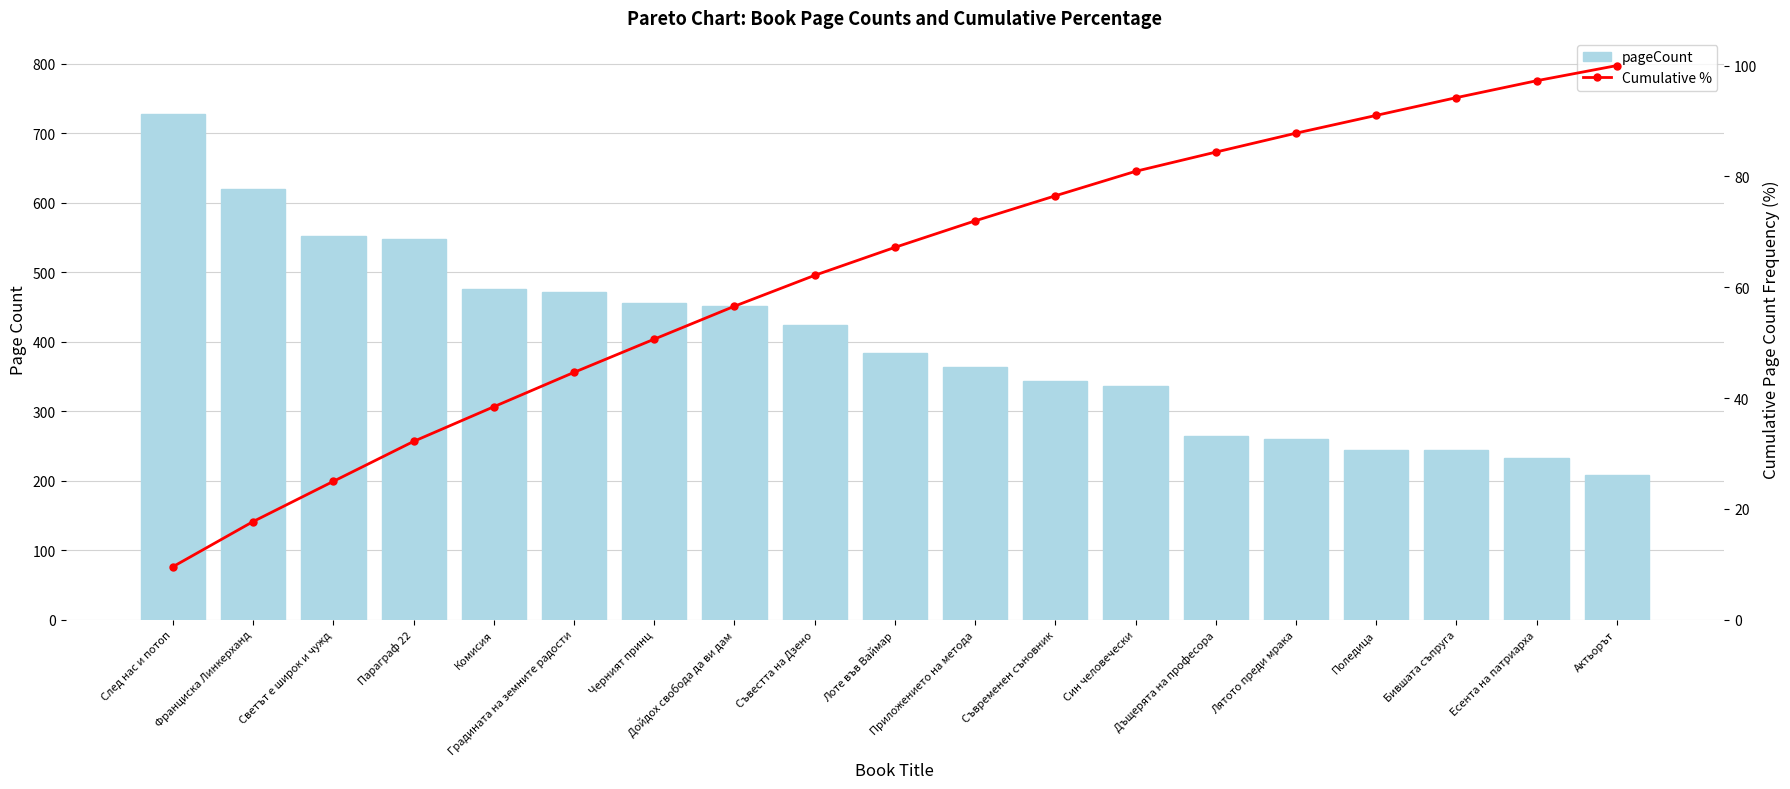

What is the difference between the maximum and second lowest values in the pageCount series?

496.0